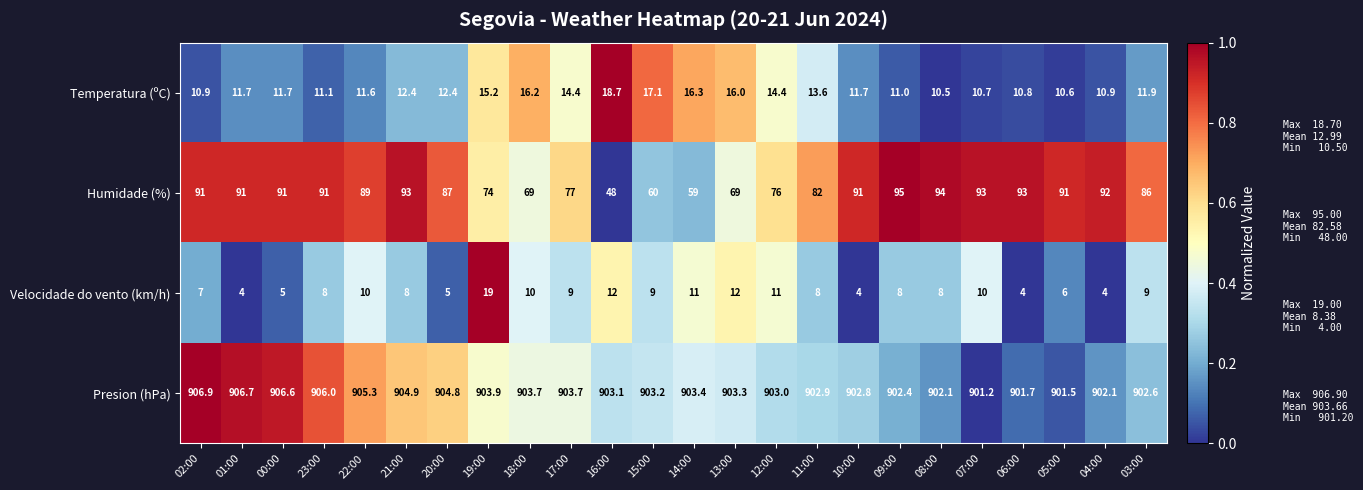

True or false: Velocidade do vento (km/h) has a value of 8.0 at 23:00.

True